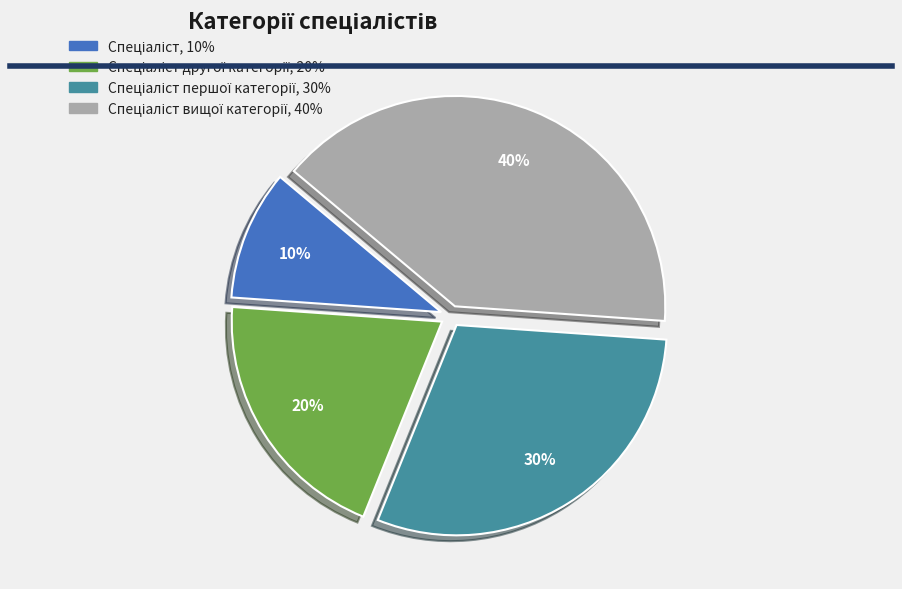

Is there any slice that represents more than half of the pie?

No